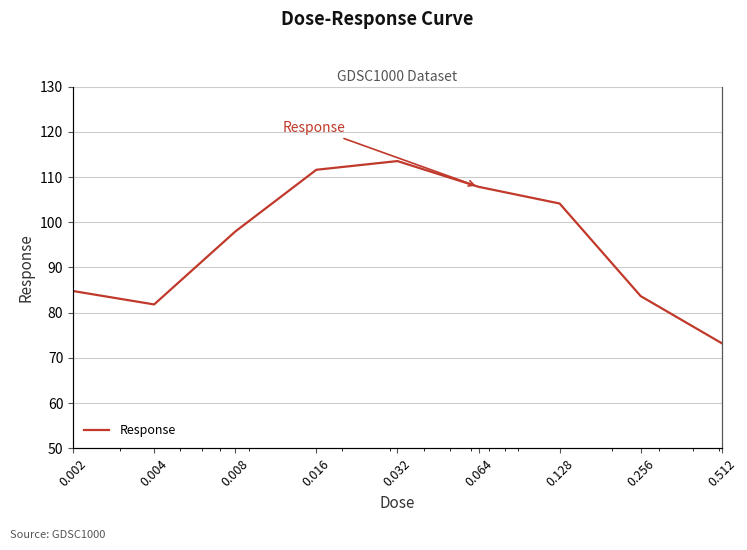

How many categories are shown in the chart?

9